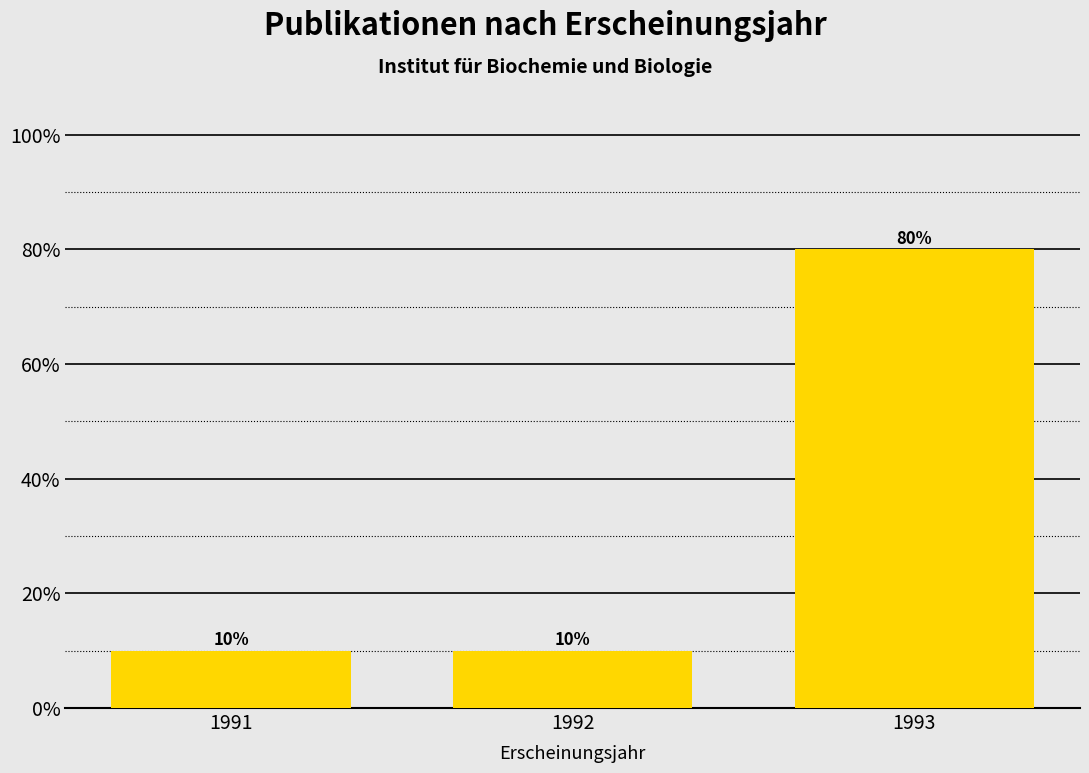

Reading right to left, transcribe all the data shown in this chart.

80	10	10